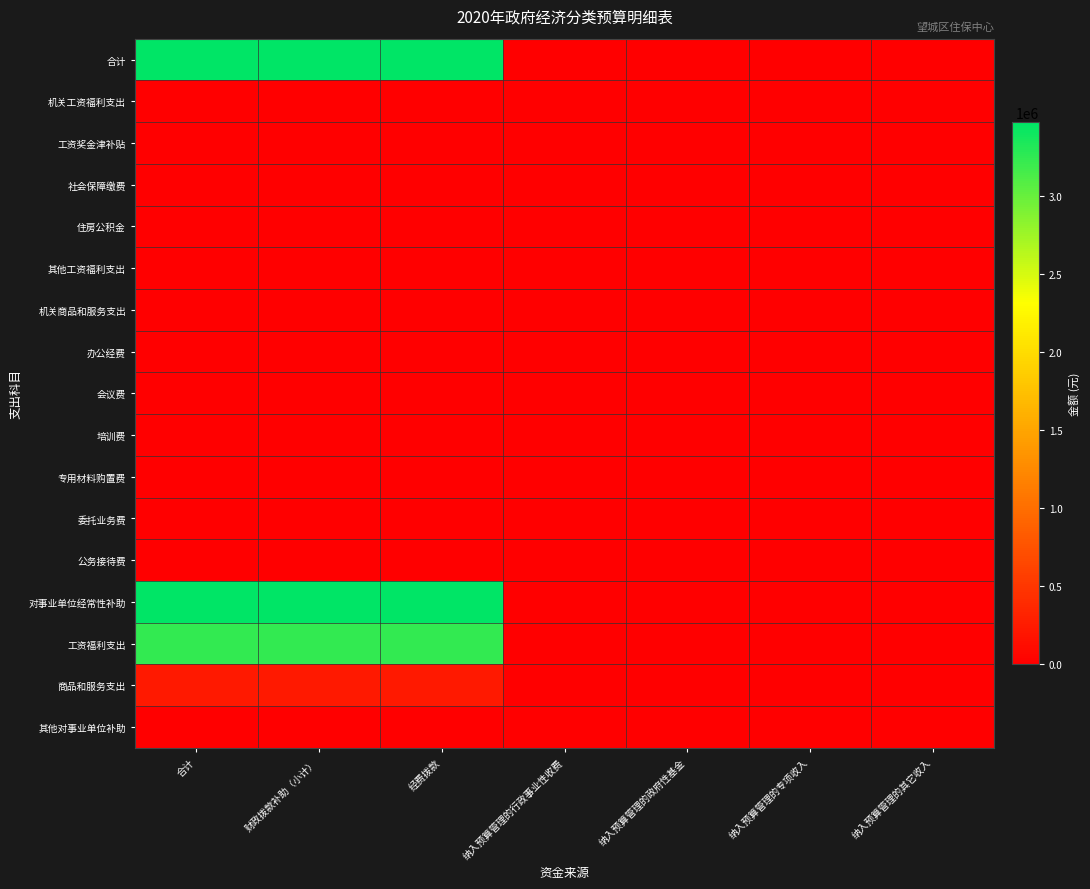

Which series has the largest range (max minus min)?

合计